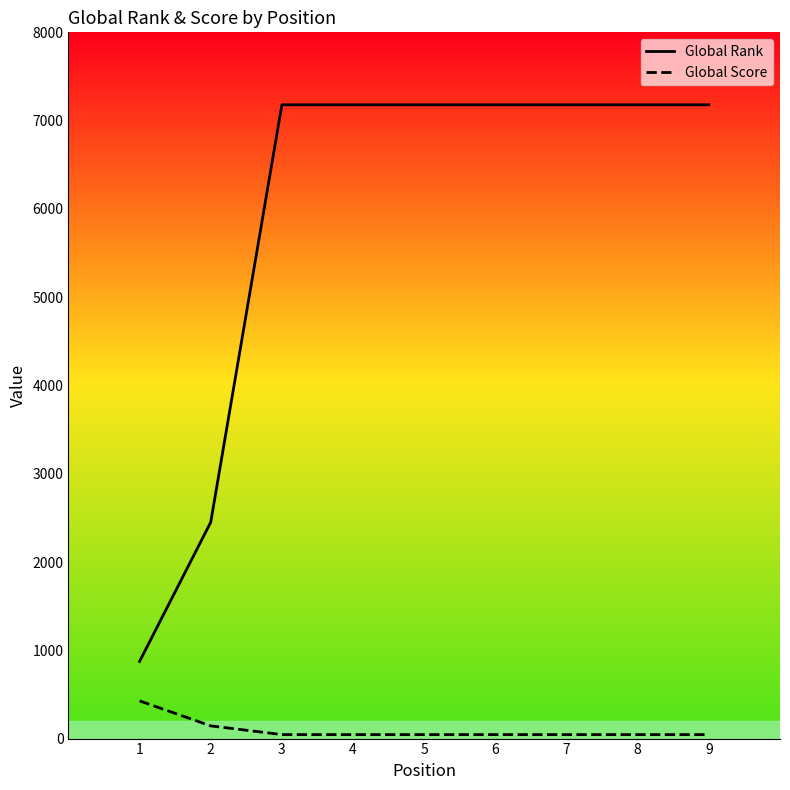

At which category does the chart reach its peak across all series?

3